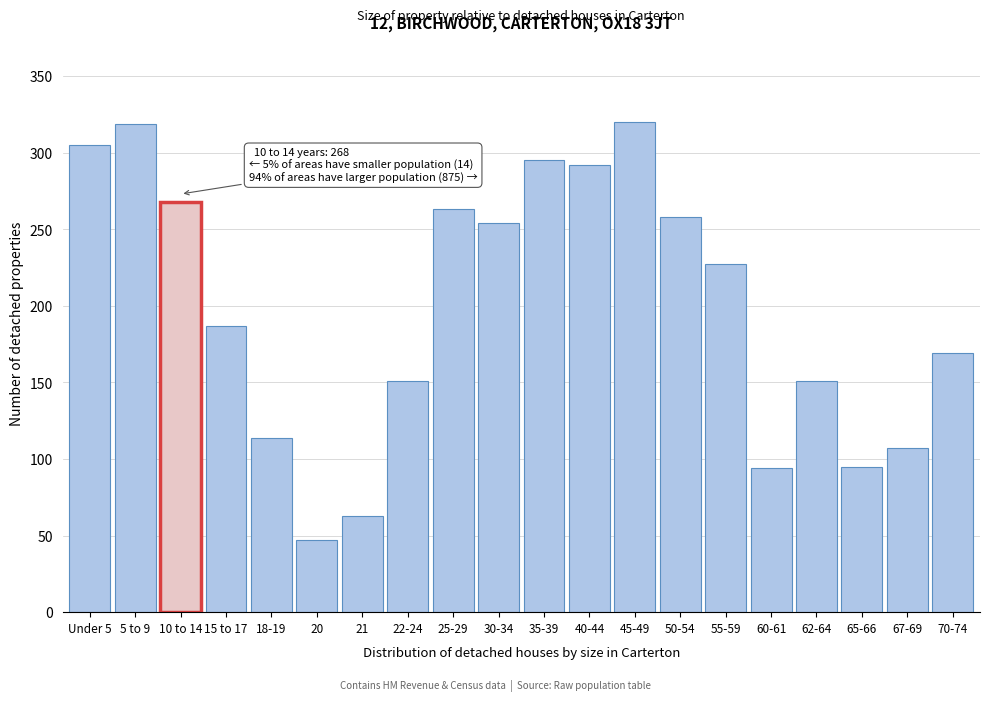

The chart shows a value of 30 at 20. True or false?

False